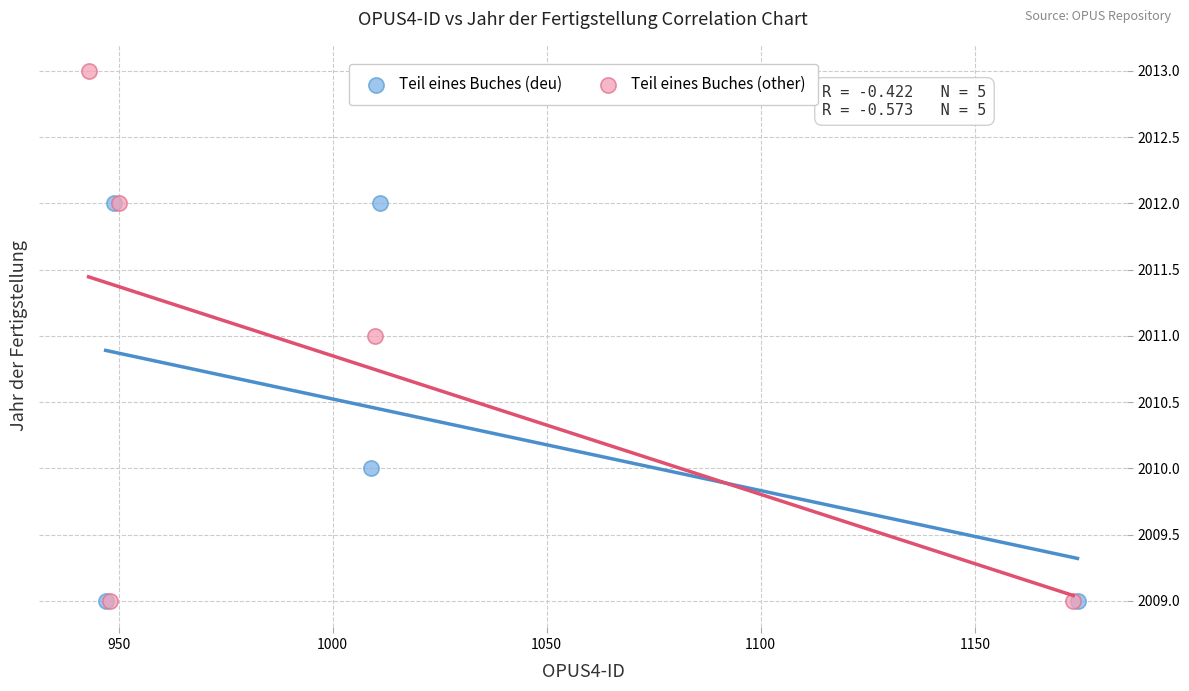

What are all the series names shown in the legend?

Teil eines Buches (deu), Teil eines Buches (other)